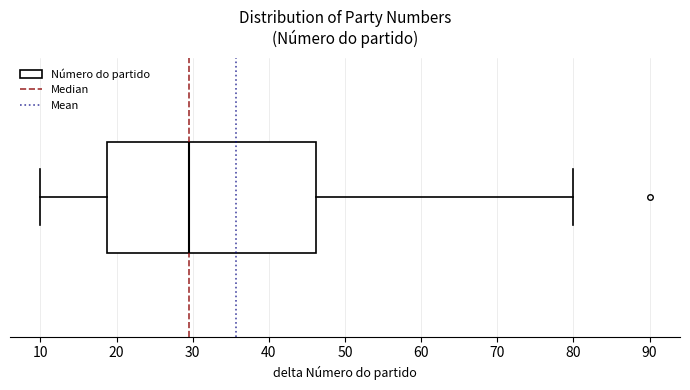

Read this box plot against the x-axis: the position of the median line, the range covered by the box, and the ends of both whiskers. The values are not printed on the chart, so give them approximately, as read against the axis.

median 30, box 19 to 46, whiskers 10 to 80